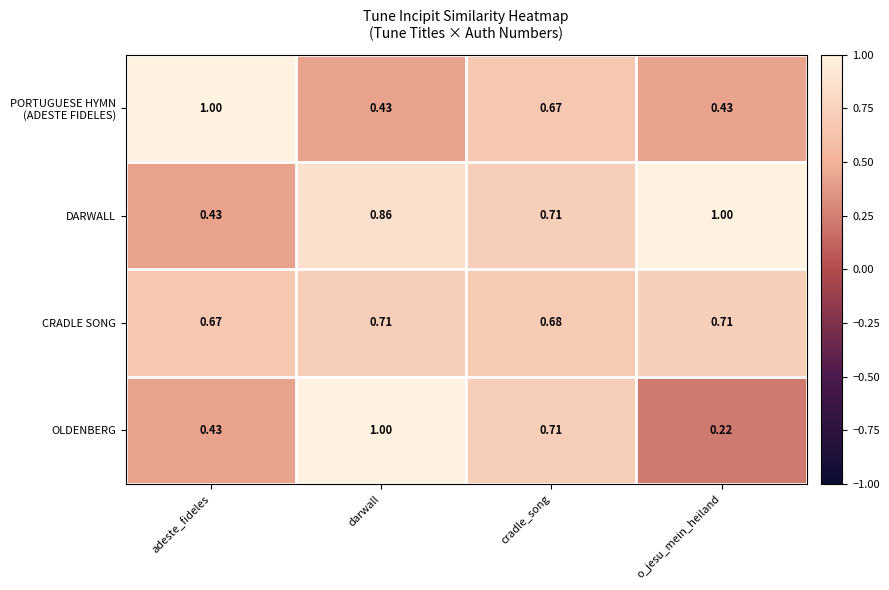

Rank the categories by OLDENBERG value from highest to lowest.

darwall, cradle_song, adeste_fideles, o_jesu_mein_heiland